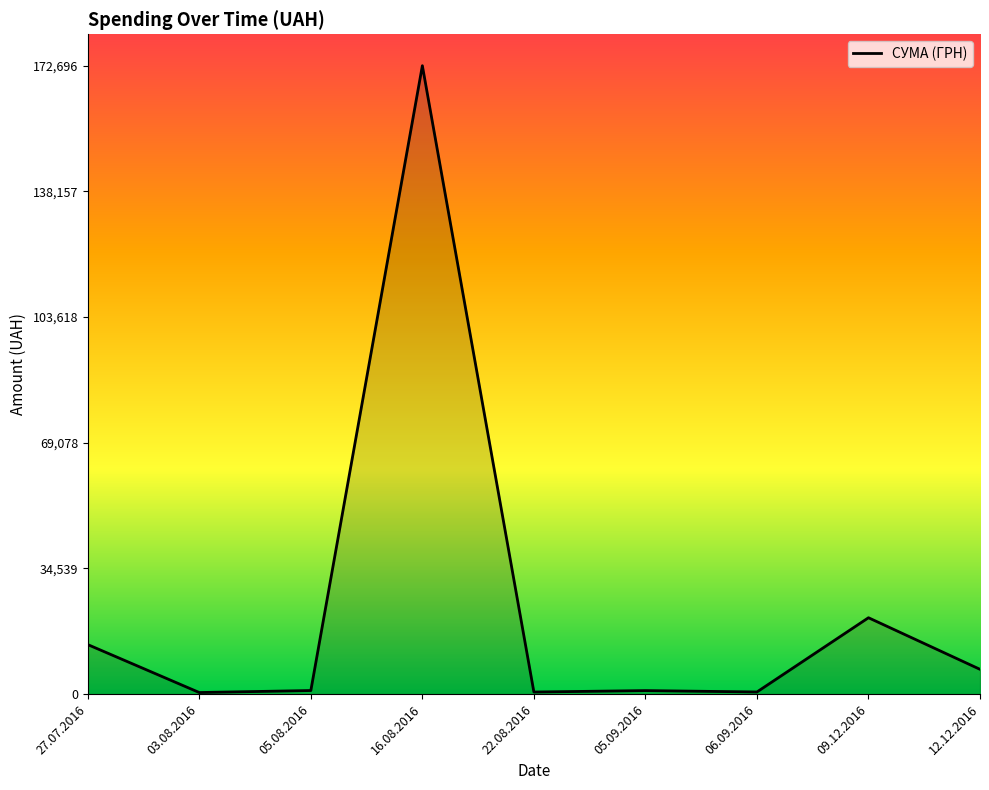

At which label is the value closest to 86570?

09.12.2016